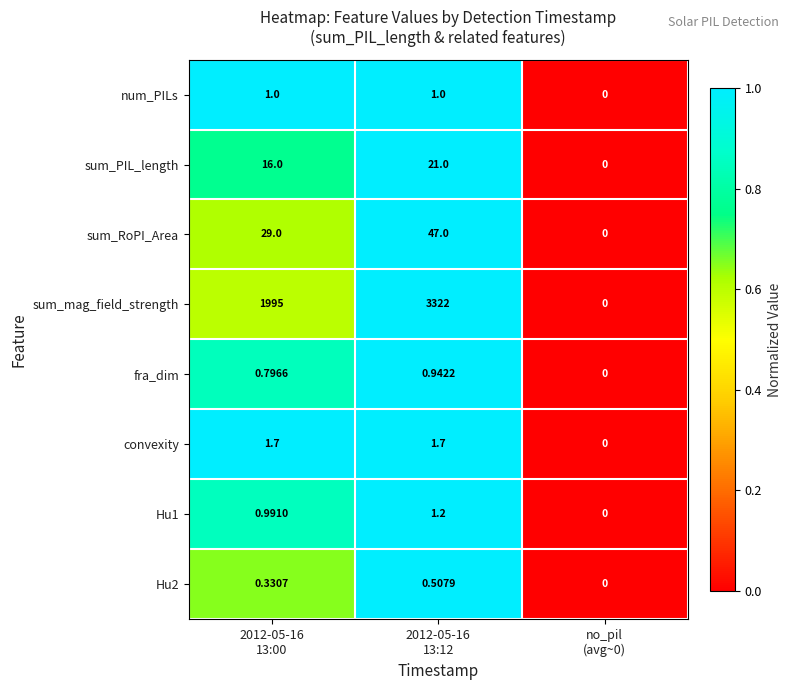

Which series has the widest spread of values?

sum_mag_field_strength